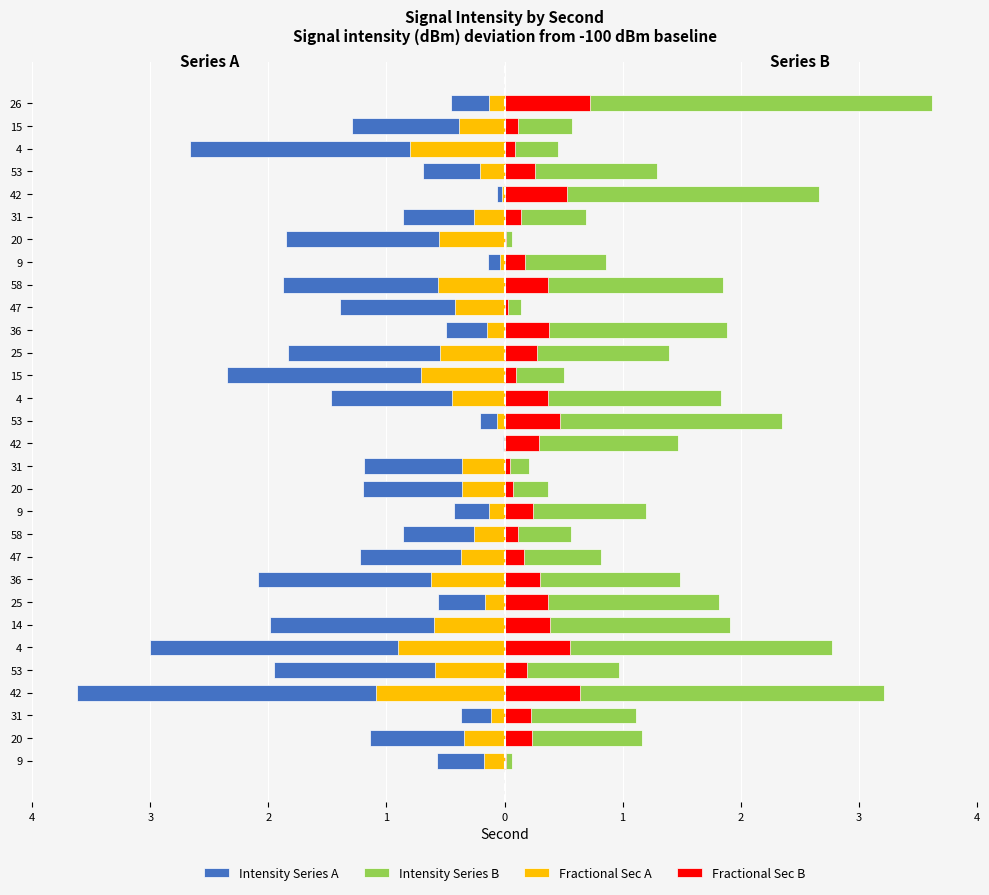

Which series has the largest total across all categories?

Intensity Series B